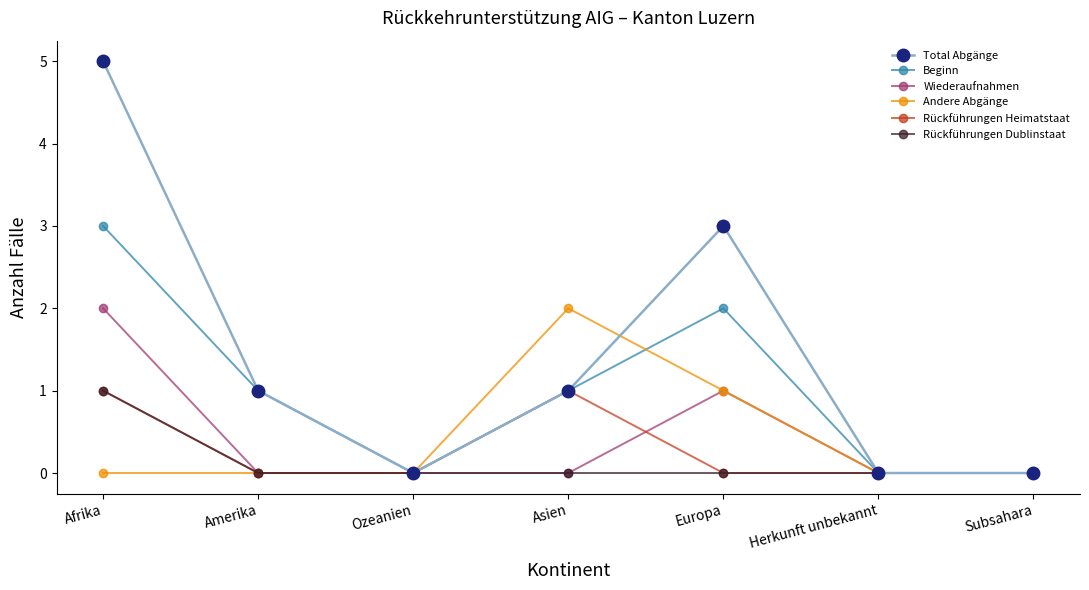

At which category is the sum across all series the highest?

Afrika